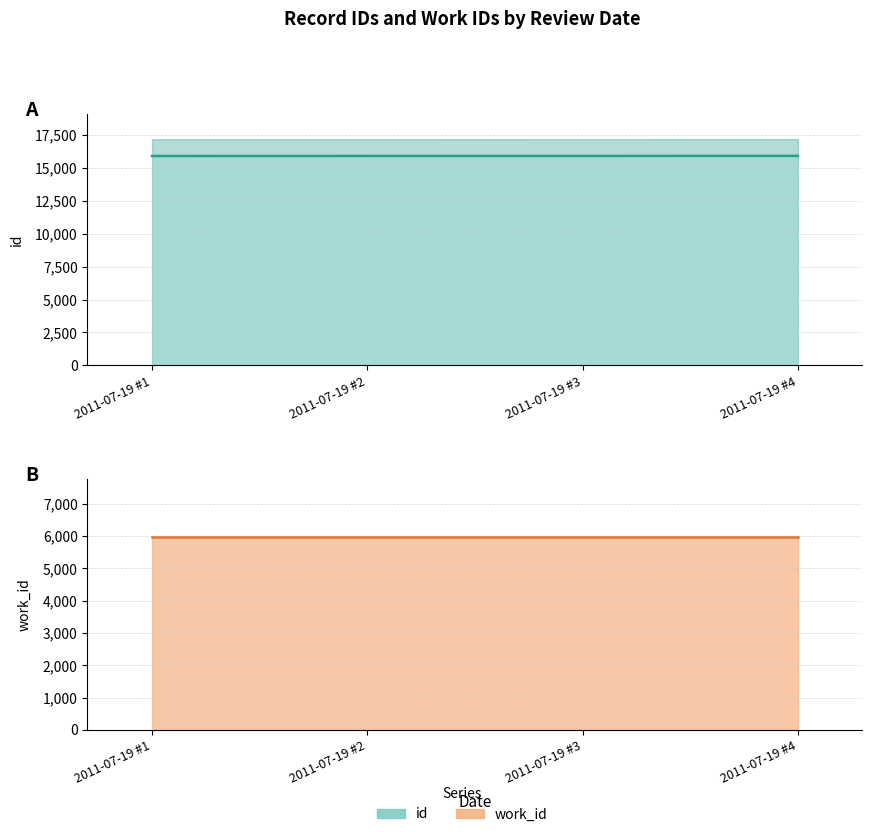

What is the difference between the values at 2011-07-19 #4 and 2011-07-19 #3?

5